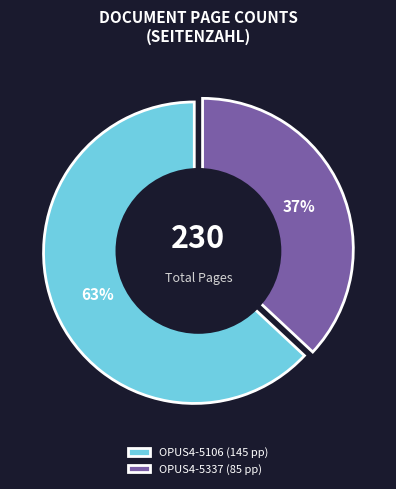

To the nearest percent, what is the average slice percentage?

50%